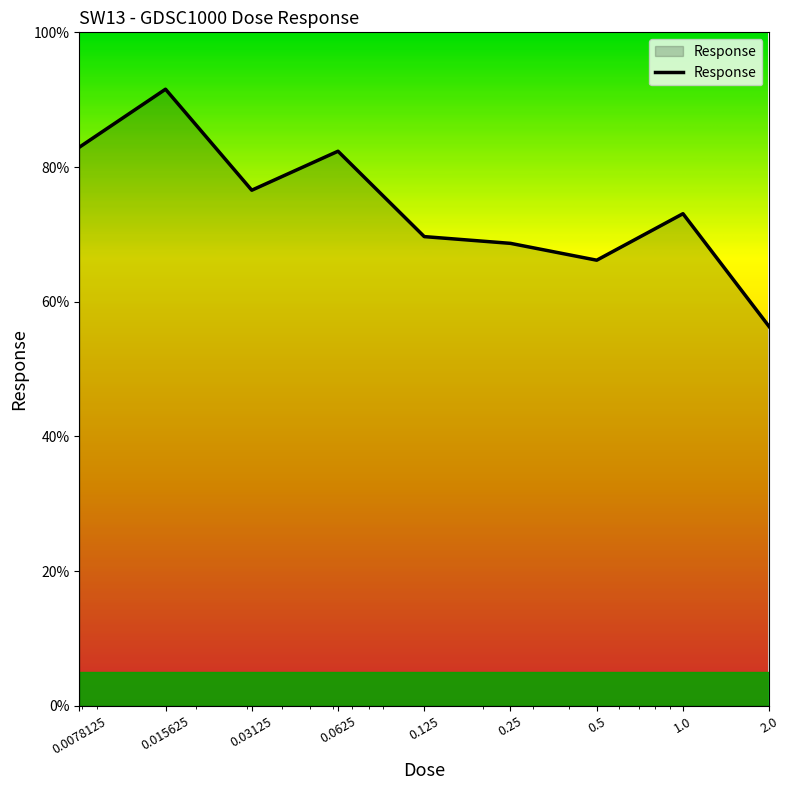

What is the minimum value shown in the chart?

56.3